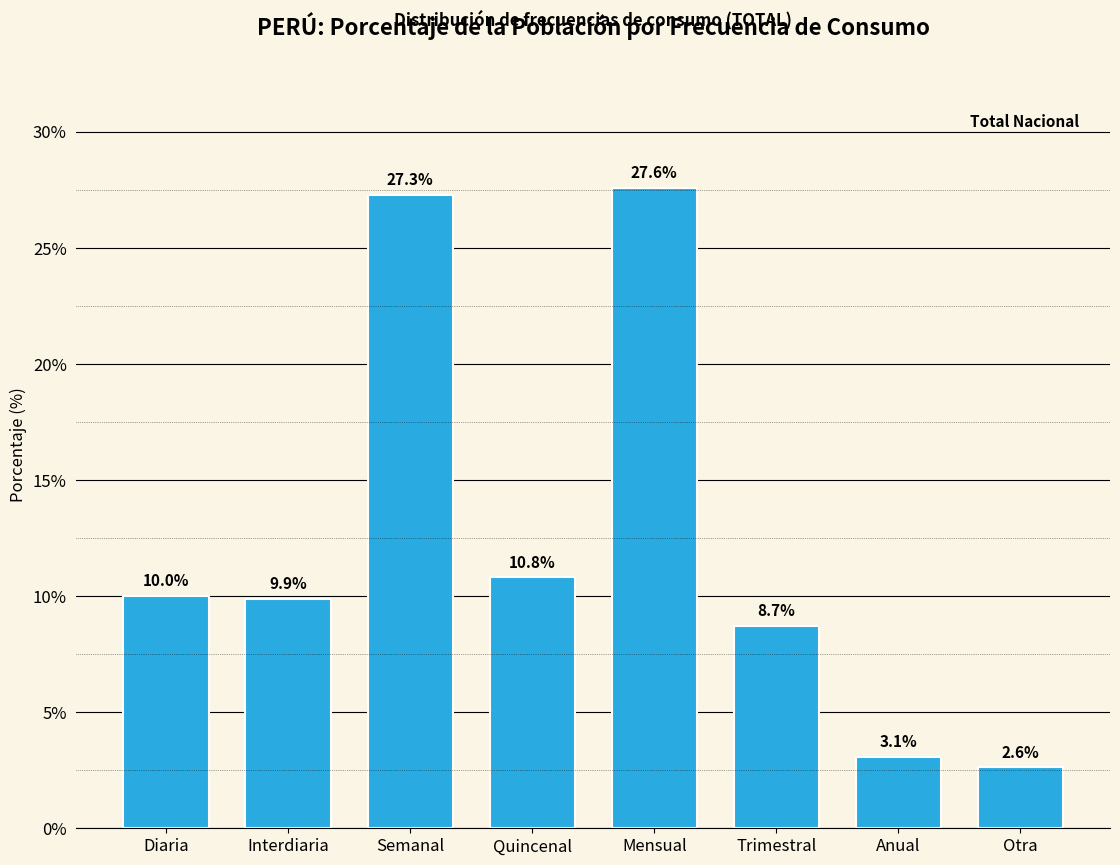

Reading left to right, extract all data points from this chart.

Diaria=10.0	Interdiaria=9.9	Semanal=27.3	Quincenal=10.8	Mensual=27.6	Trimestral=8.7	Anual=3.1	Otra=2.6